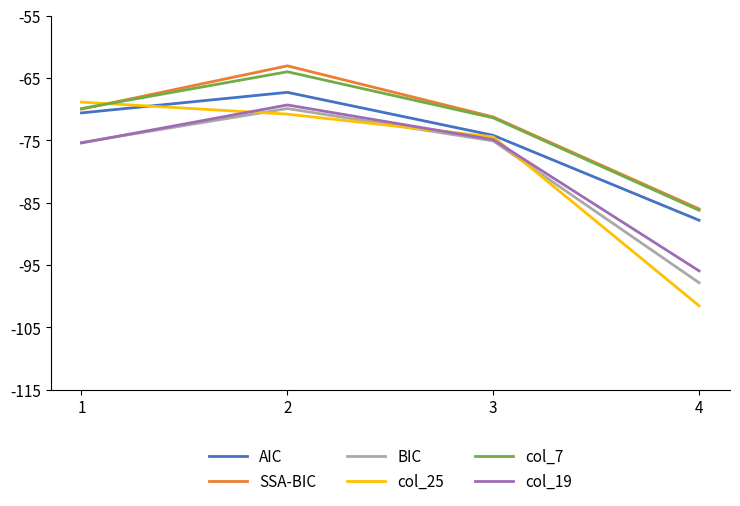

True or false: SSA-BIC and col_19 intersect in this chart.

False